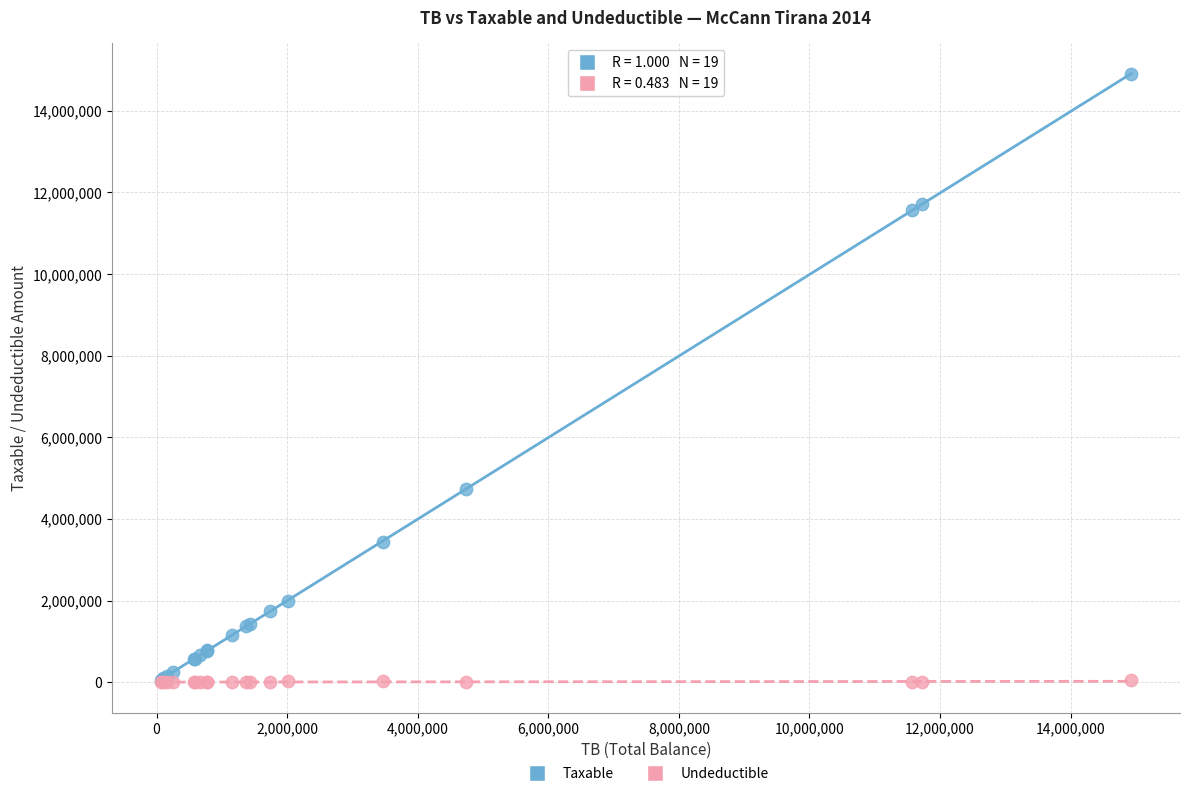

Across all series, what Y value is closest to 7443929?

4731146.9